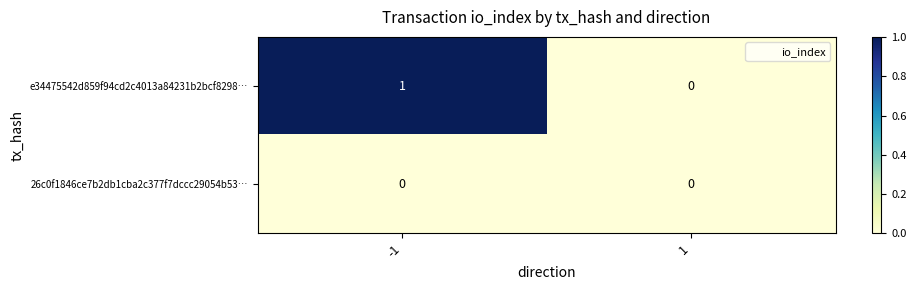

How many data points does each series have?

2